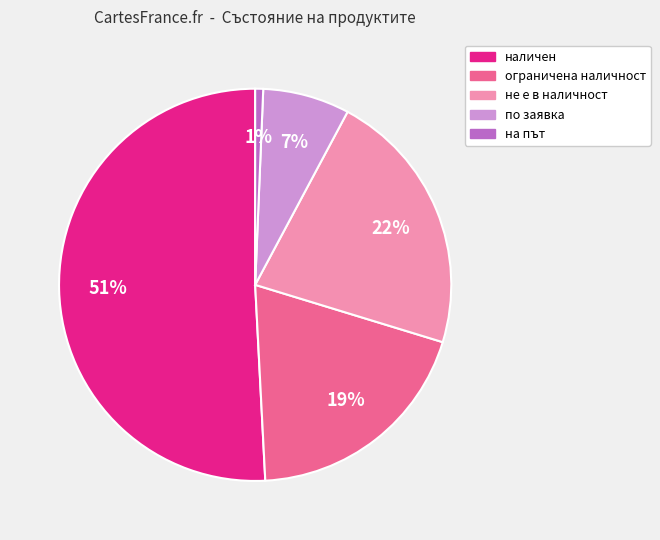

To the nearest percent, what is the average slice percentage?

20%